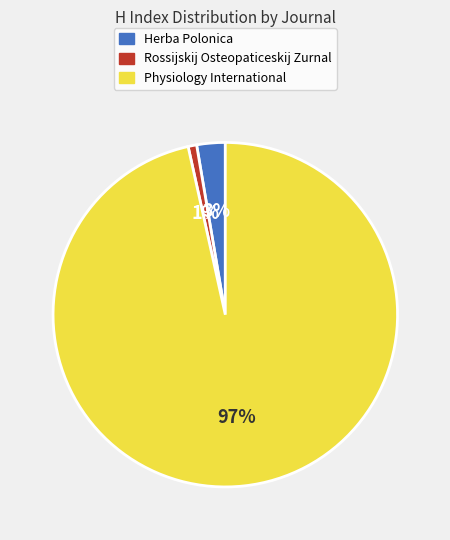

True or false: Rossijskij Osteopaticeskij Zurnal accounts for 10% of the total.

False